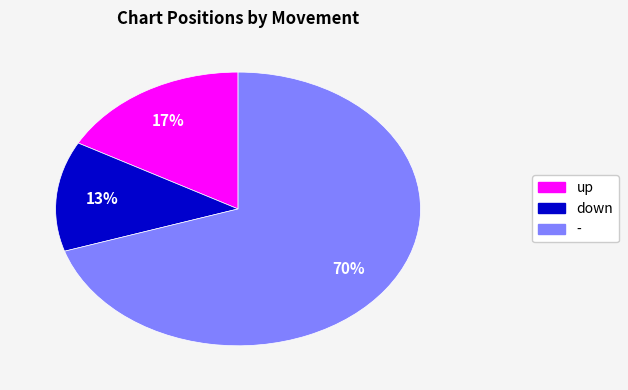

Does up account for over 50% of the chart?

No